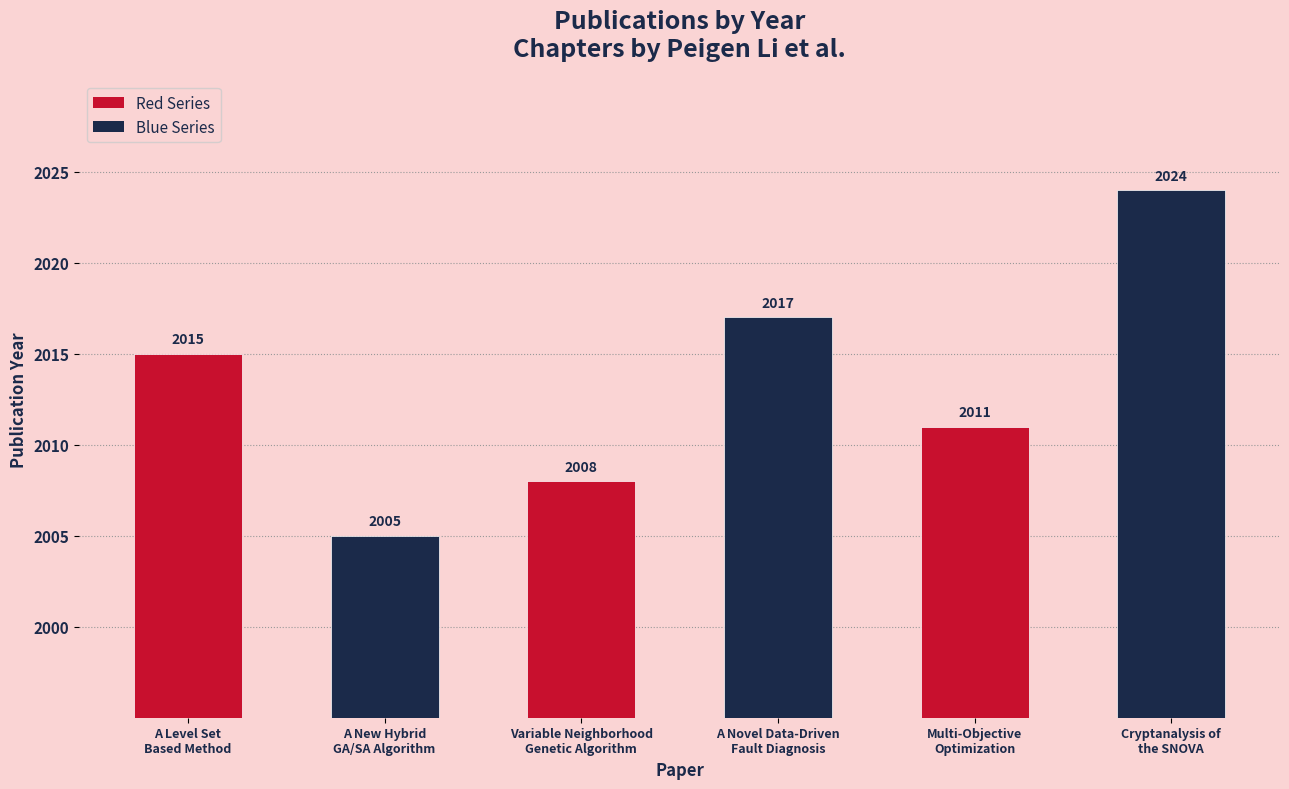

What is the value of the 4th bar from the left?

2017